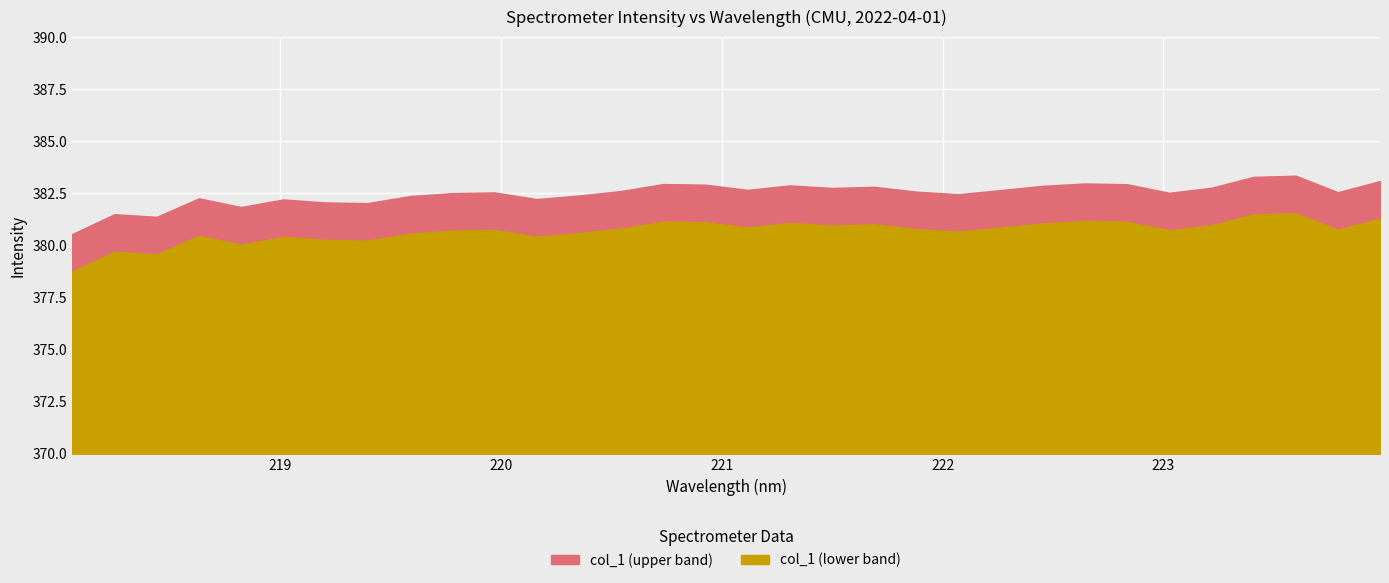

List the labels in order of value, largest first.

223.5987, 223.408, 223.9802, 222.6447, 220.7354, 222.8355, 220.9264, 221.3083, 222.4538, 221.6902, 223.2172, 221.4993, 221.1174, 222.263, 220.5444, 221.8812, 223.7895, 219.9712, 223.0264, 219.7801, 222.0721, 220.3533, 219.589, 218.6332, 220.1623, 219.0156, 219.2067, 219.3979, 218.8244, 218.2508, 218.442, 218.0596